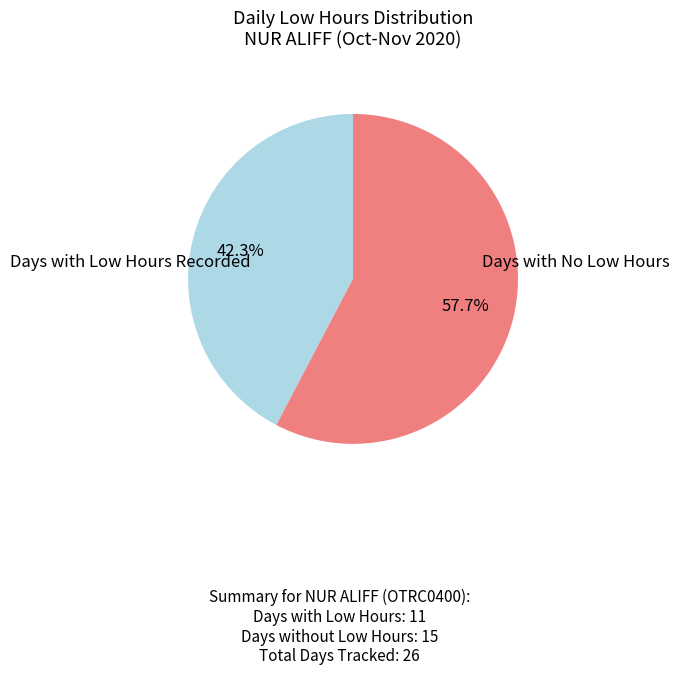

Does any single category account for the majority?

Yes